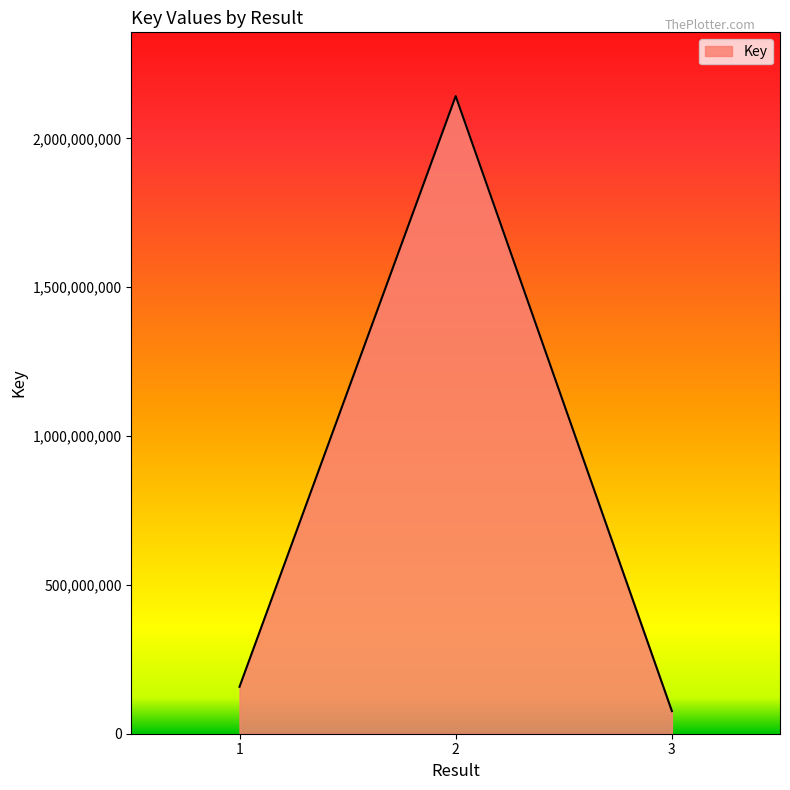

At which category does the chart reach its peak across all series?

2